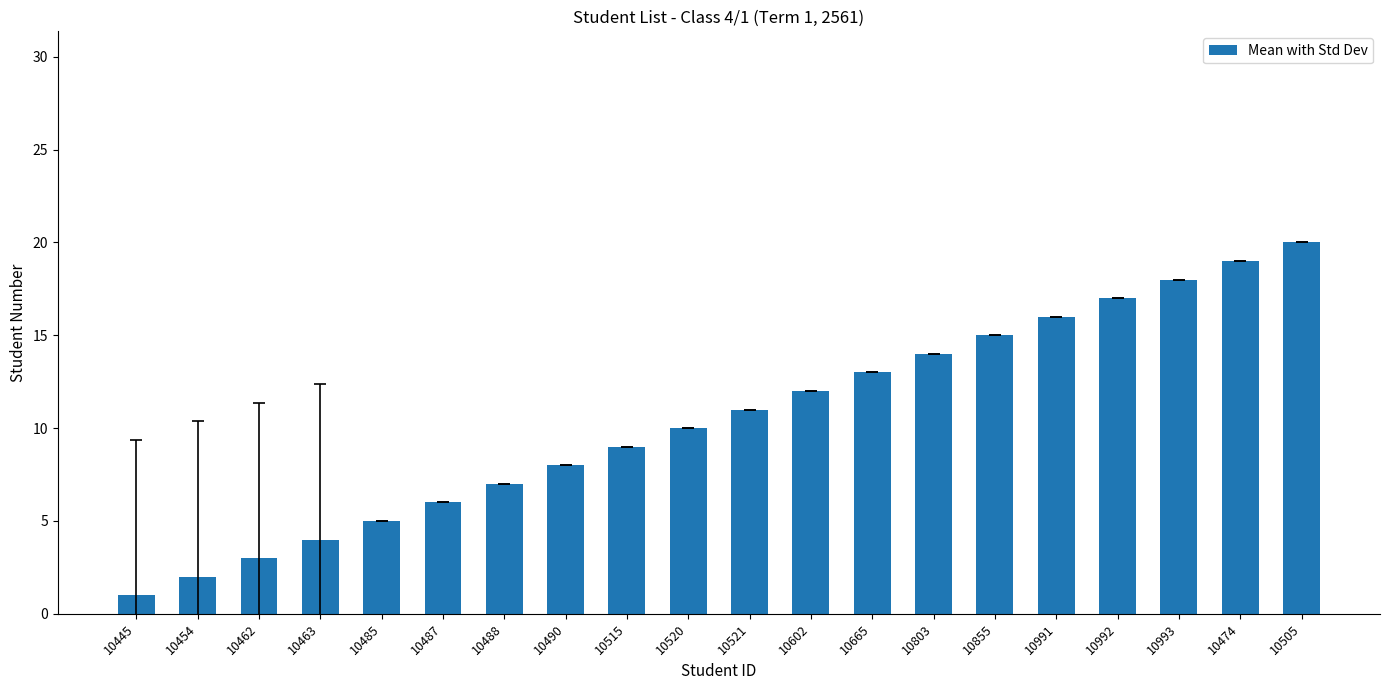

What is the greatest value displayed?

20